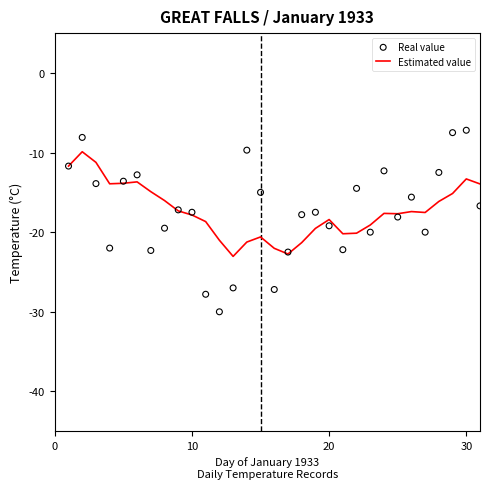

Which series contains the highest Y value?

Real value